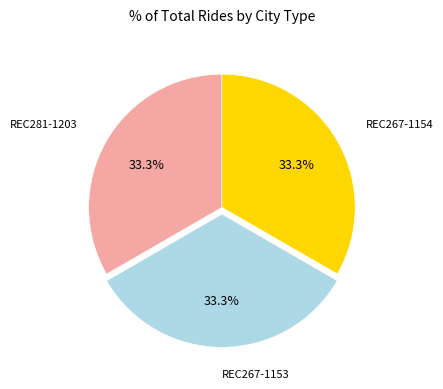

To the nearest percent, what is the average slice percentage?

33%